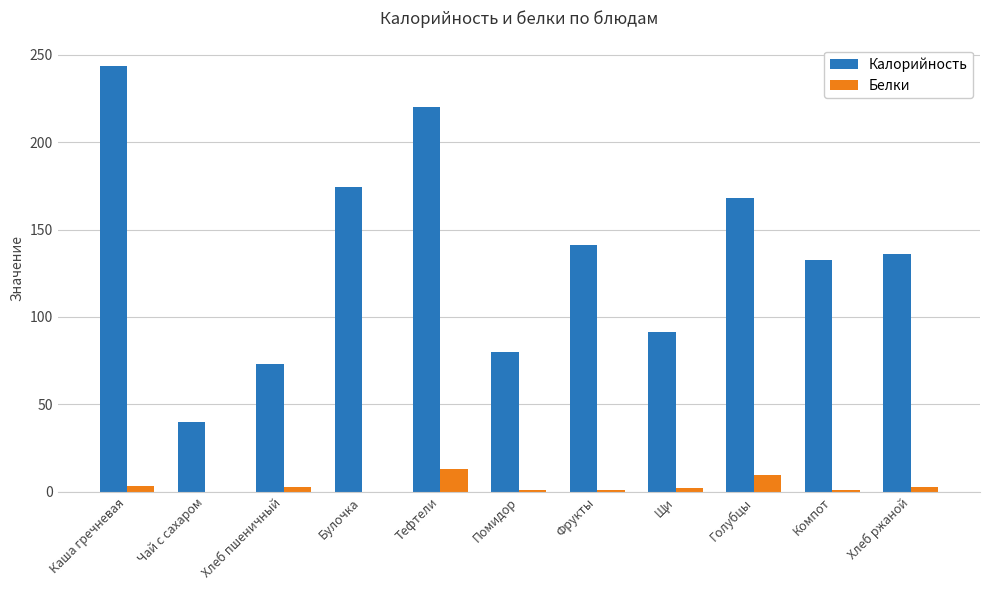

What is the total value across all series at Фрукты?

141.8